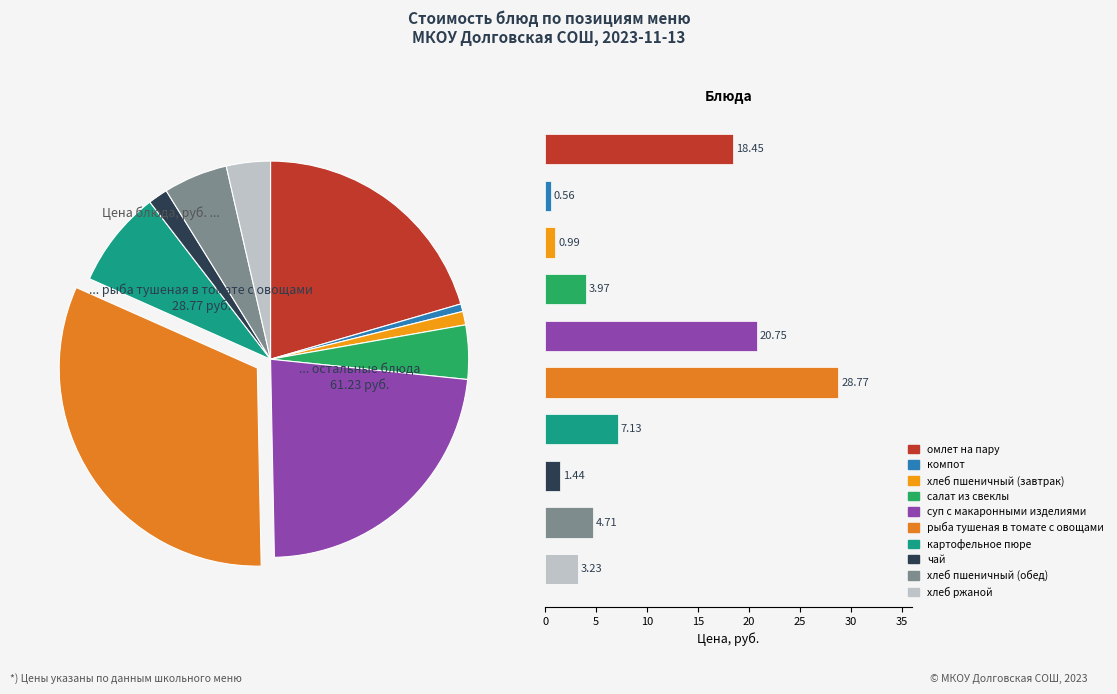

To the nearest percent, what percentage of the pie is компот?

1%